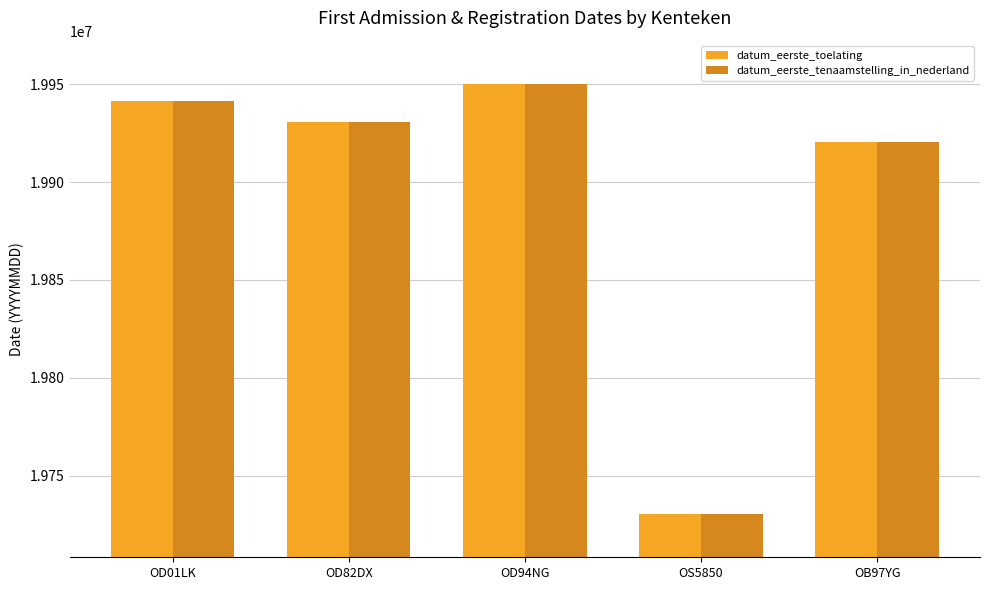

What is the sum of the datum_eerste_tenaamstelling_in_nederland values at OD94NG and OD01LK?

39891536